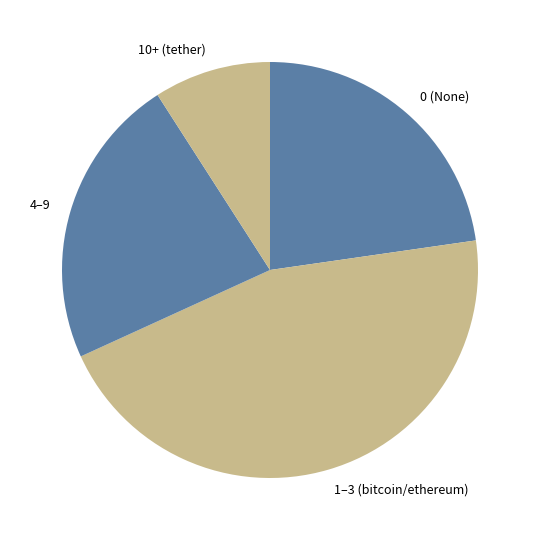

Approximately how many times larger is the value at 0 (None) compared to 1–3 (bitcoin/ethereum)?

0.5